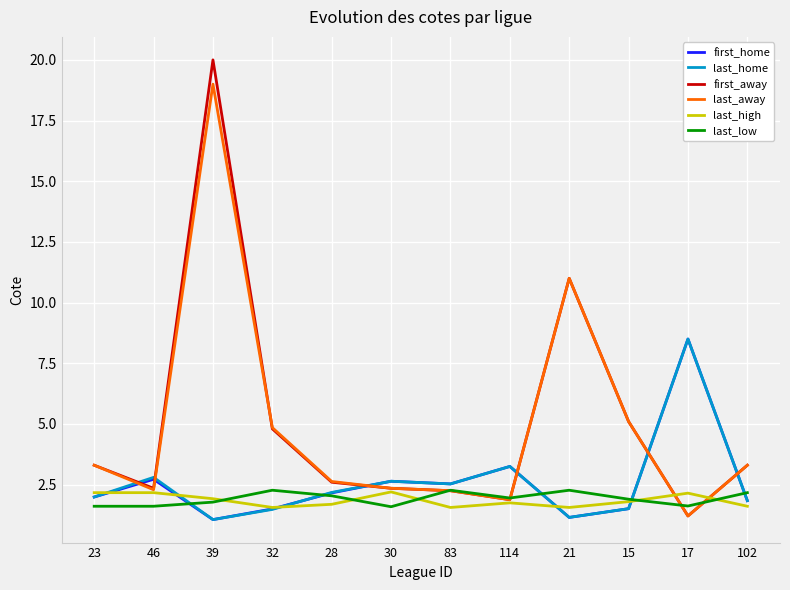

At which label is last_away closest to 10?

21